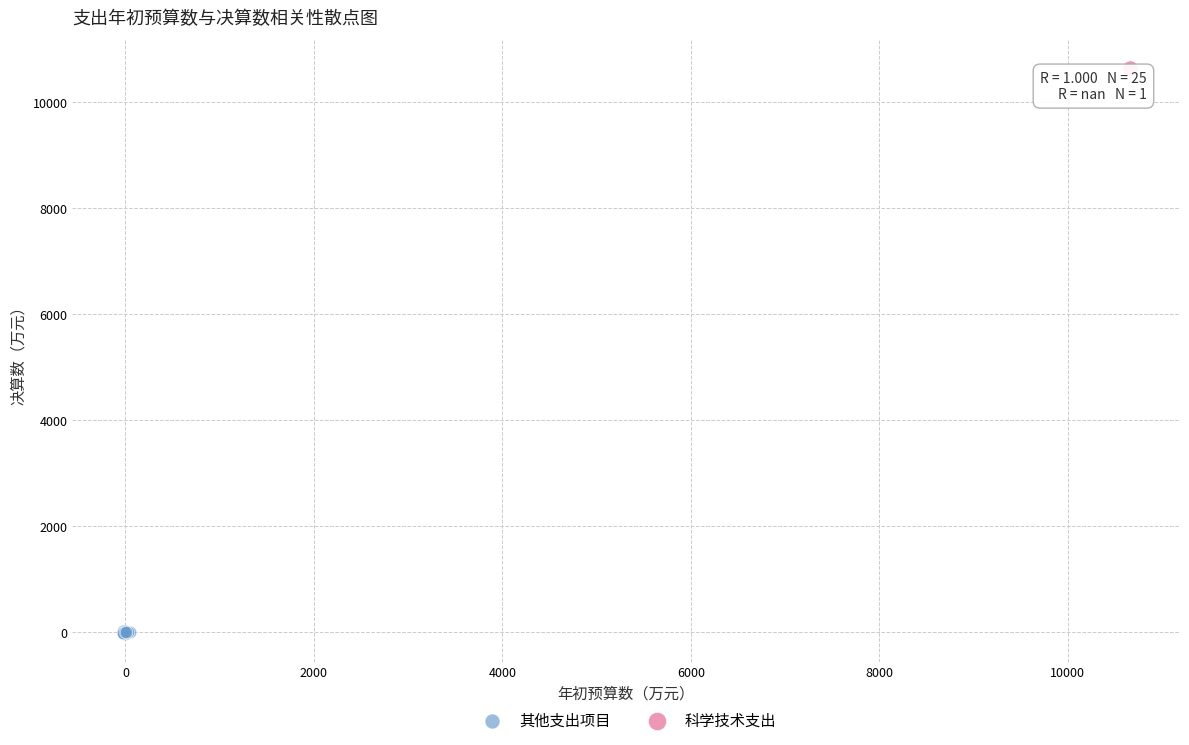

What are all the series names shown in the legend?

其他支出项目, 科学技术支出